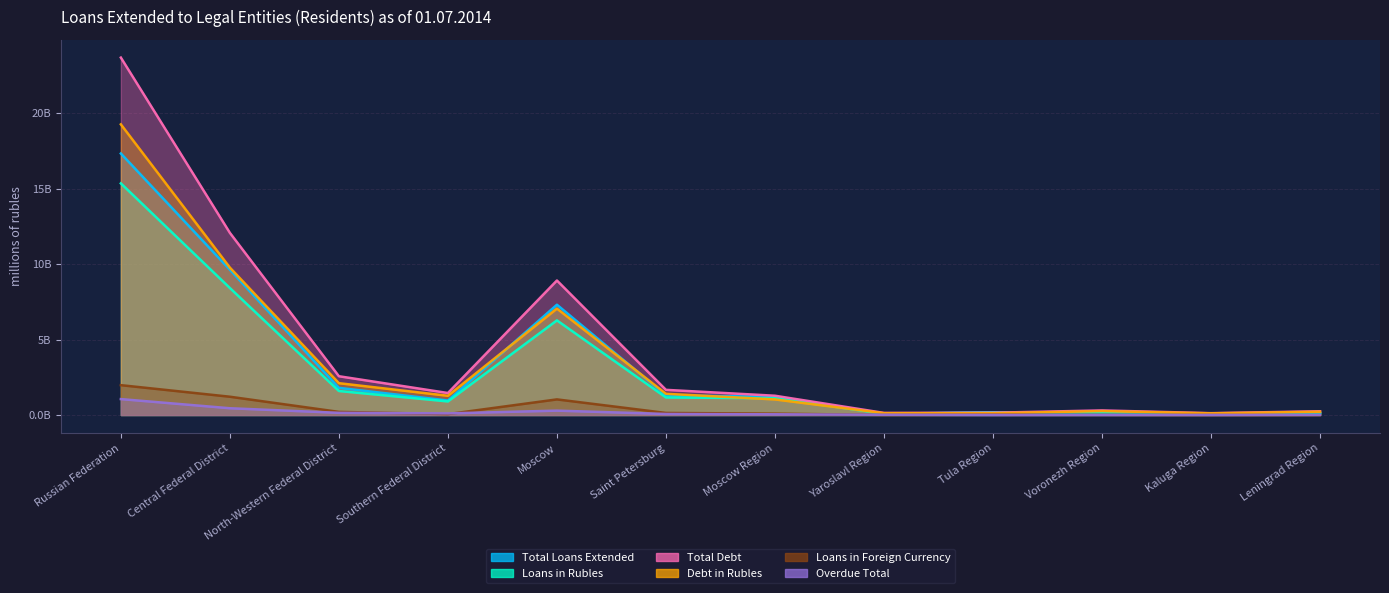

Does the chart display data point markers on the line(s)?

No